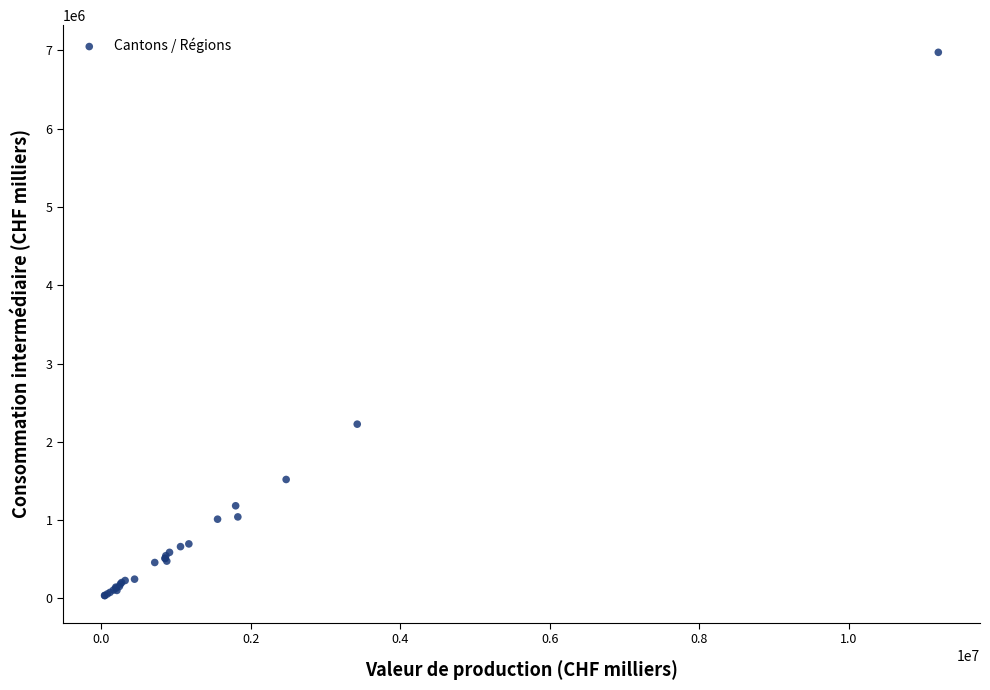

What Y value in the scatter plot is closest to 3505348?

2224955.0